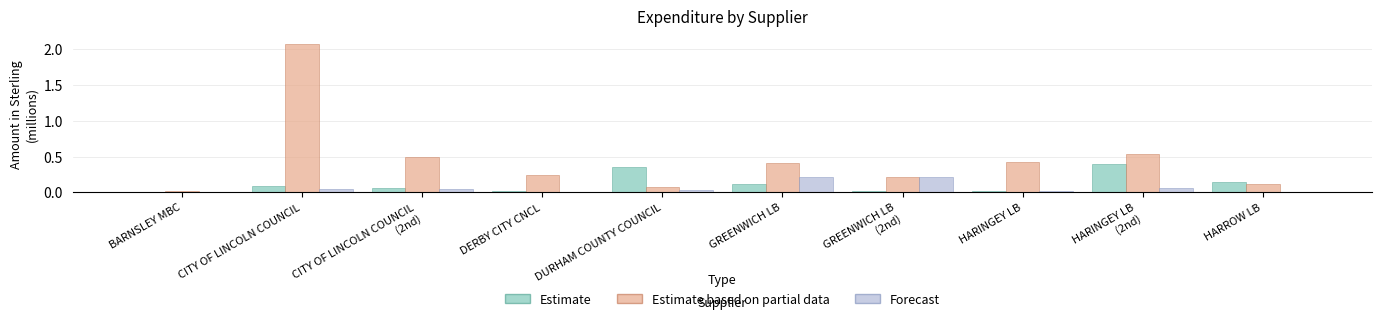

What are all the series names shown in the legend?

Estimate, Estimate based on partial data, Forecast